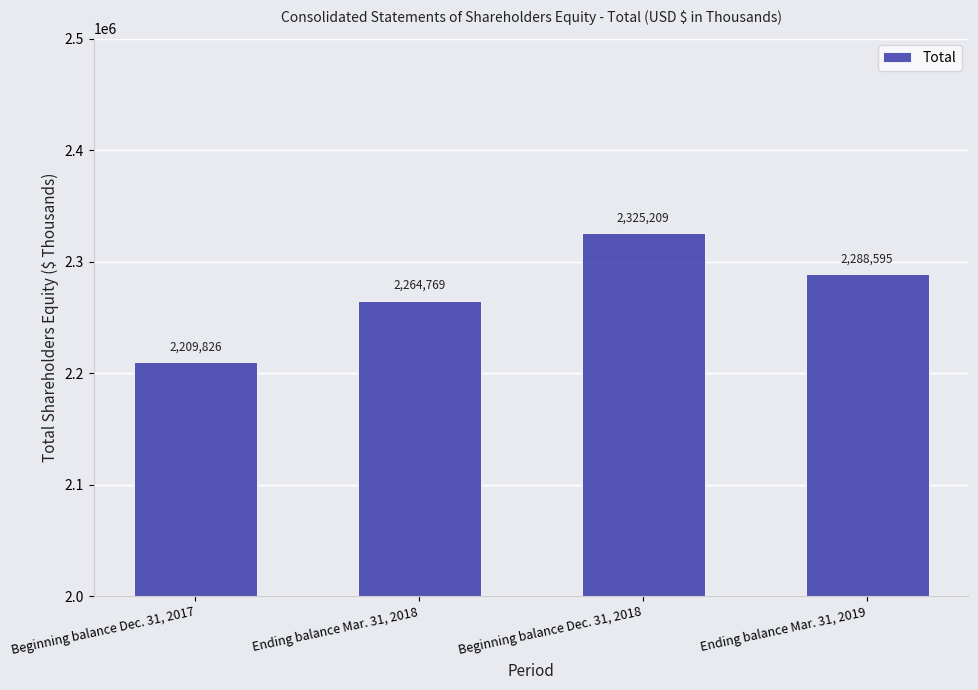

What is the average value?

2272100